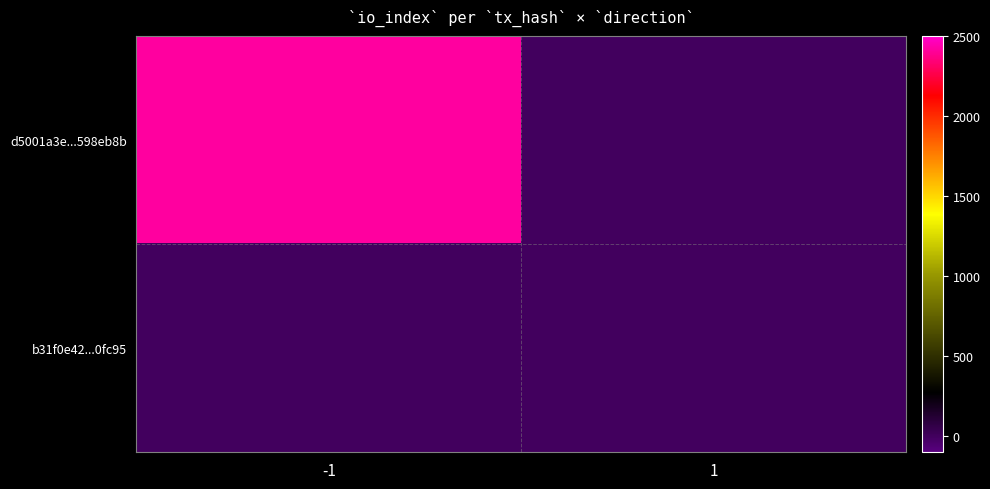

Reading left to right, transcribe all the data shown in this chart.

d5001a3e...598eb8b: -1=2415	1=0
b31f0e42...0fc95: -1=0	1=0